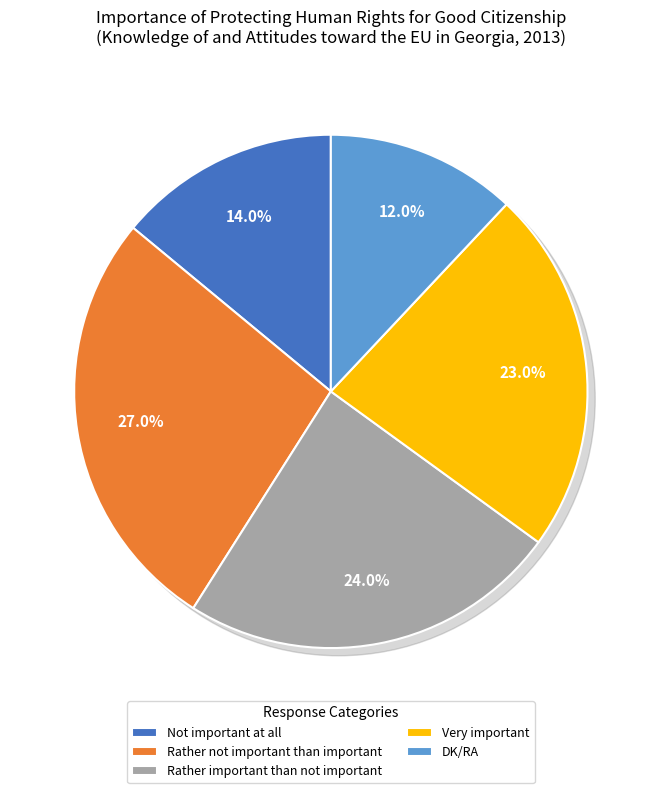

Approximately how many times larger is the value at Rather not important than important compared to DK/RA?

2.2